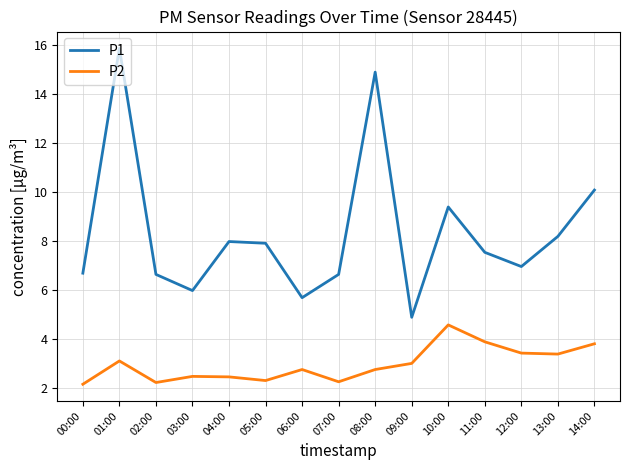

What is the difference between the P1 values at 10:00 and 03:00?

3.4